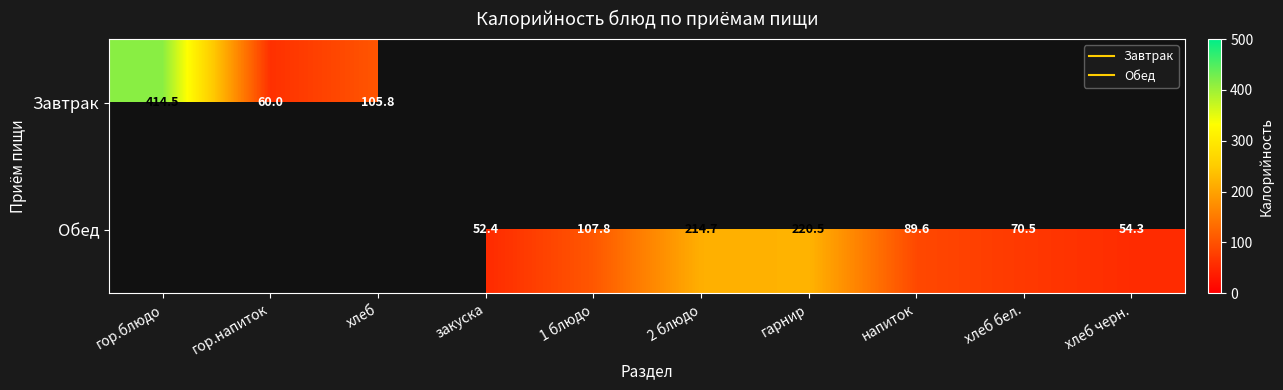

The Обед series shows 52.4 at закуска. True or false?

True